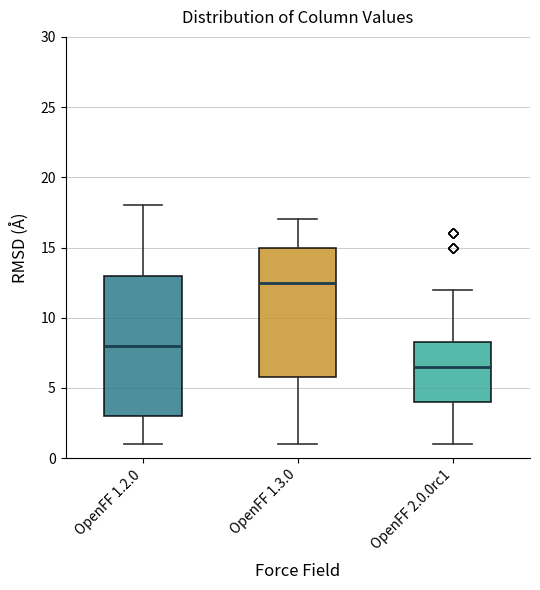

Reading left to right, read every box against the y-axis: the position of its median line, the range the box covers, and the ends of its whiskers. The values are not printed on the chart, so give them approximately, as read against the axis.

OpenFF 1.2.0: median 8.0, box 3.0 to 13.0, whiskers 1.0 to 18.0
OpenFF 1.3.0: median 12.5, box 6.0 to 15.0, whiskers 1.0 to 17.0
OpenFF 2.0.0rc1: median 6.5, box 4.0 to 8.5, whiskers 1.0 to 12.0